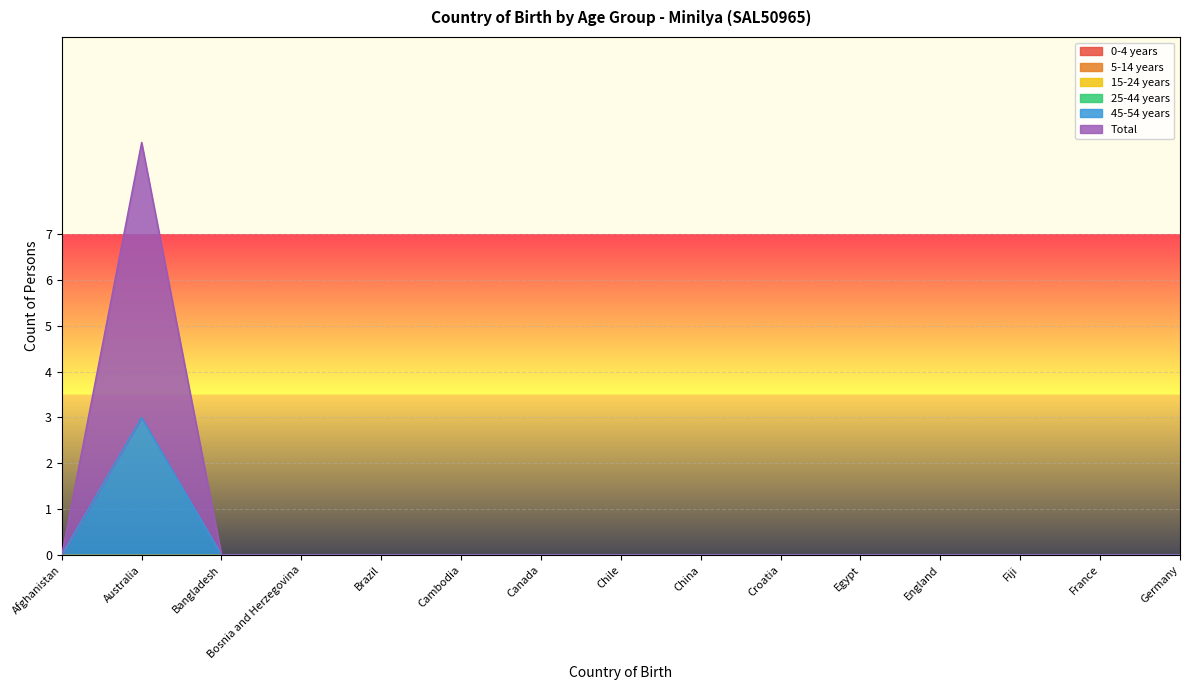

Reading right to left, list all the values displayed in this chart.

0-4 years: Germany=0	France=0	Fiji=0	England=0	Egypt=0	Croatia=0	China=0	Chile=0	Canada=0	Cambodia=0	Brazil=0	Bosnia and Herzegovina=0	Bangladesh=0	Australia=0	Afghanistan=0
5-14 years: Germany=0	France=0	Fiji=0	England=0	Egypt=0	Croatia=0	China=0	Chile=0	Canada=0	Cambodia=0	Brazil=0	Bosnia and Herzegovina=0	Bangladesh=0	Australia=0	Afghanistan=0
15-24 years: Germany=0	France=0	Fiji=0	England=0	Egypt=0	Croatia=0	China=0	Chile=0	Canada=0	Cambodia=0	Brazil=0	Bosnia and Herzegovina=0	Bangladesh=0	Australia=0	Afghanistan=0
25-44 years: Germany=0	France=0	Fiji=0	England=0	Egypt=0	Croatia=0	China=0	Chile=0	Canada=0	Cambodia=0	Brazil=0	Bosnia and Herzegovina=0	Bangladesh=0	Australia=0	Afghanistan=0
45-54 years: Germany=0	France=0	Fiji=0	England=0	Egypt=0	Croatia=0	China=0	Chile=0	Canada=0	Cambodia=0	Brazil=0	Bosnia and Herzegovina=0	Bangladesh=0	Australia=3	Afghanistan=0
Total: Germany=0	France=0	Fiji=0	England=0	Egypt=0	Croatia=0	China=0	Chile=0	Canada=0	Cambodia=0	Brazil=0	Bosnia and Herzegovina=0	Bangladesh=0	Australia=6	Afghanistan=0